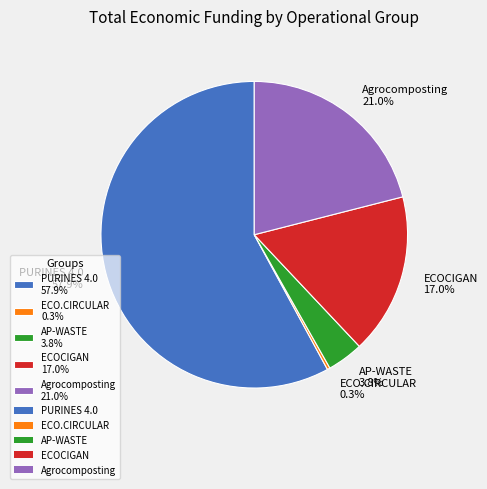

How many segments does this pie chart have?

5